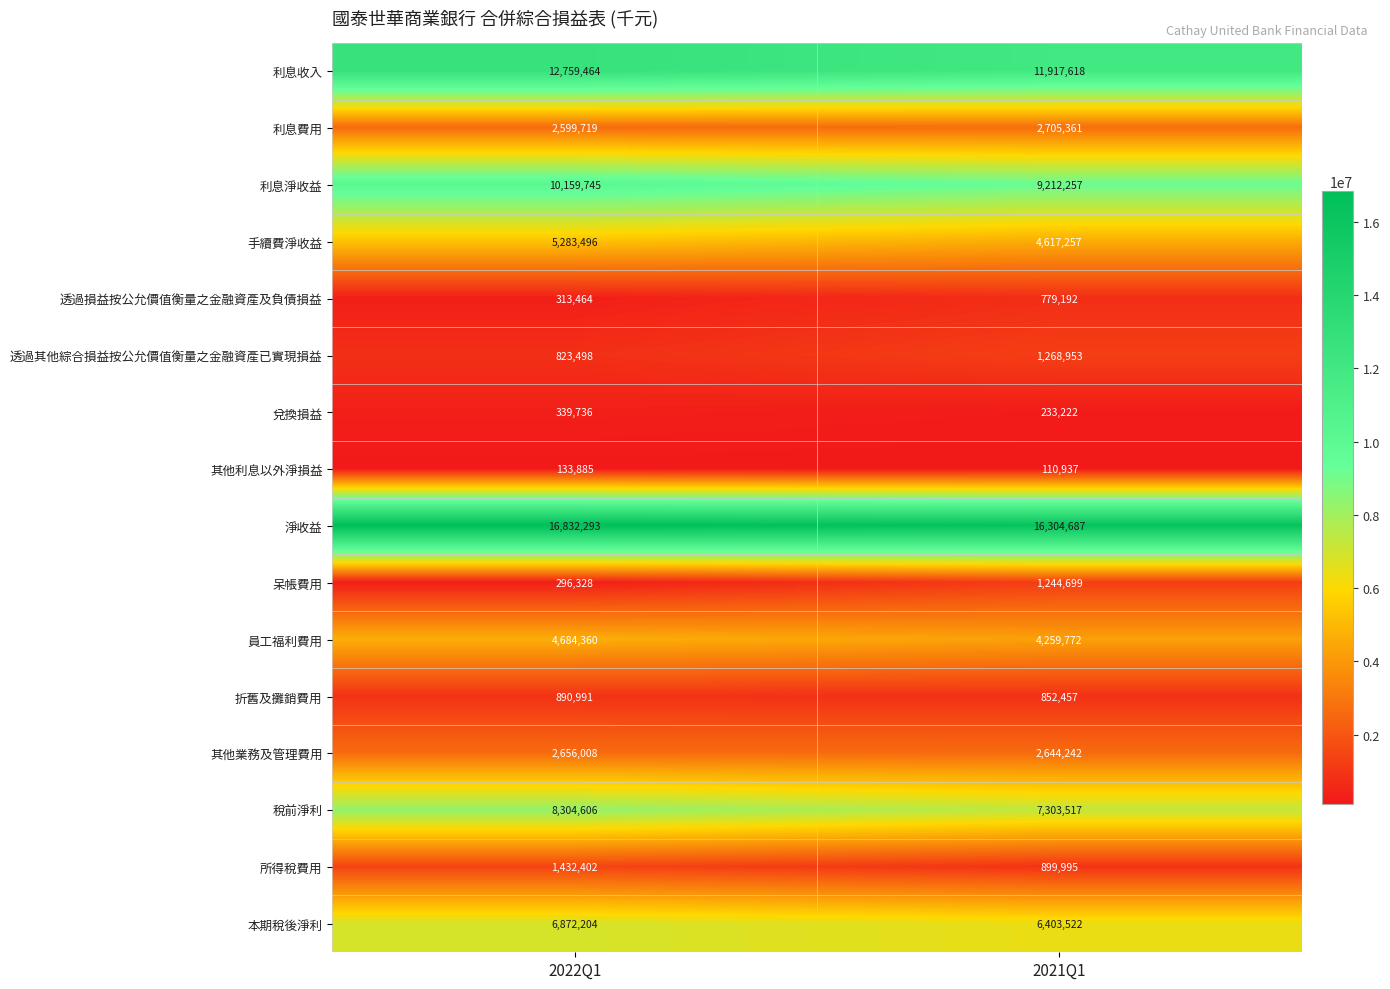

Which series has the largest total across all categories?

淨收益